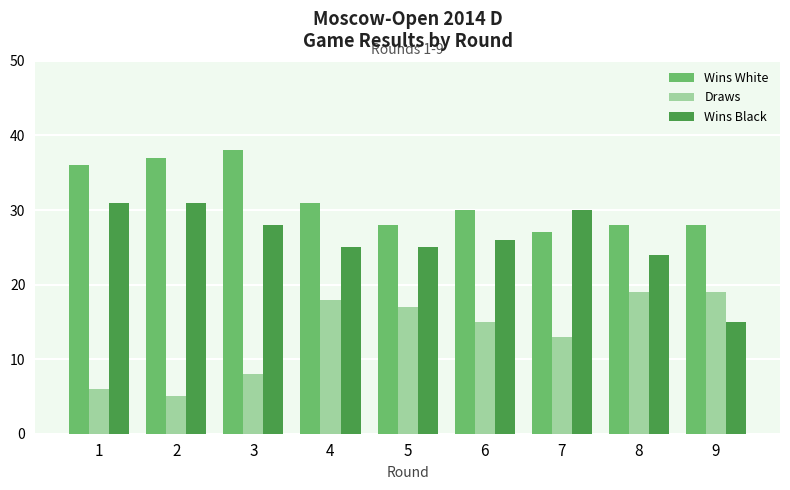

What is the difference between the maximum and second lowest values in the Wins White series?

10